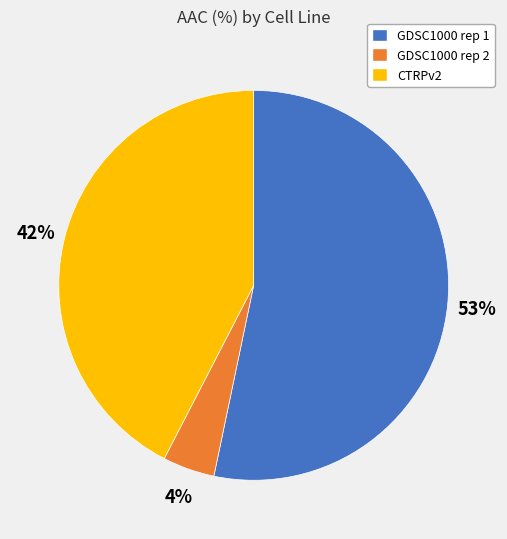

To the nearest percent, what is the combined percentage of GDSC1000 rep 1 and GDSC1000 rep 2?

58%